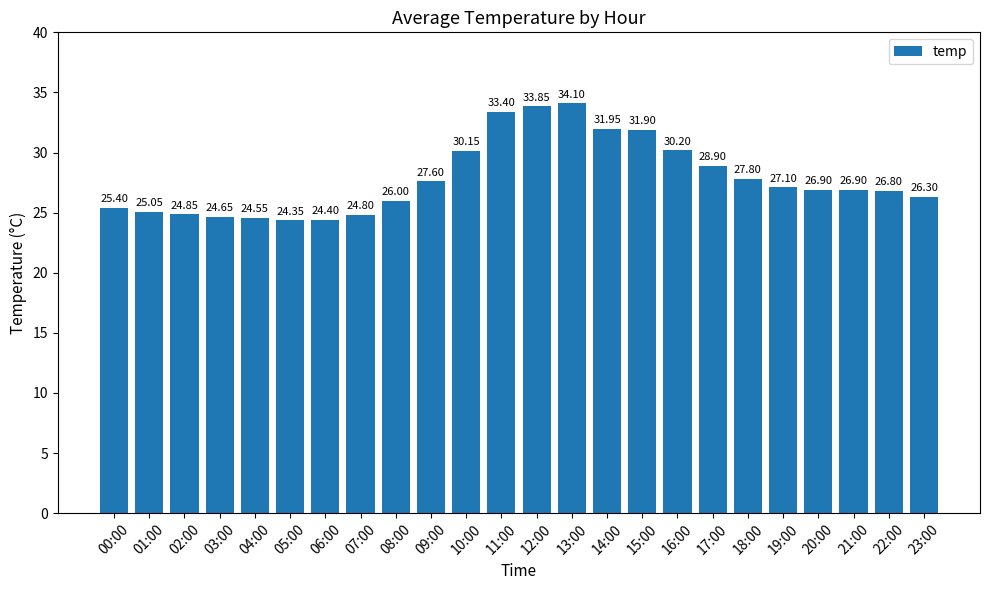

What is the value of the 24th bar from the left?

26.3